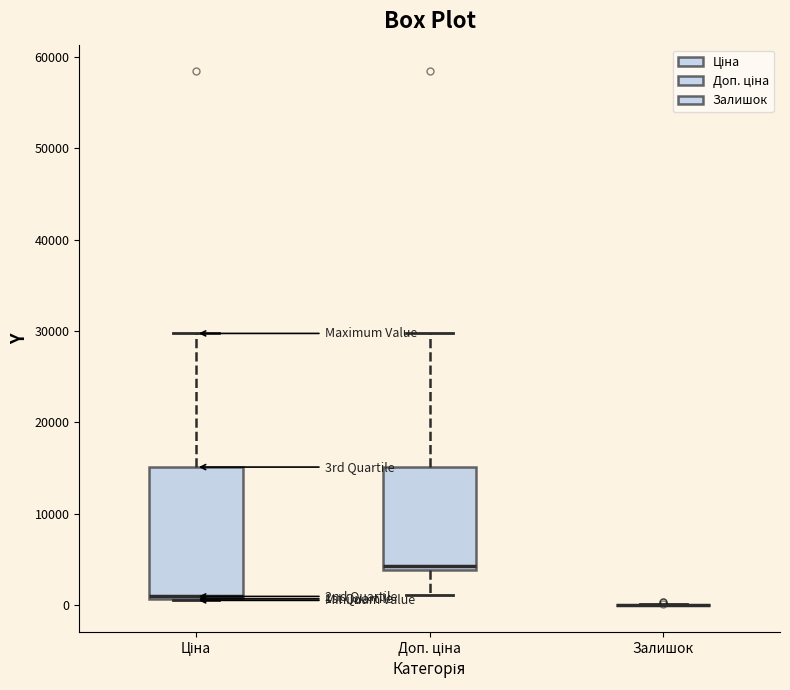

Reading left to right, transcribe this box plot: for each box, give where its median line is, the range the box spans, and where its two whiskers end, as read against the y-axis. The values are not printed on the chart, so give them approximately, as read against the axis.

Ціна: median 1000, box 1000 to 15000, whiskers 1000 to 30000
Доп. ціна: median 4000 (just above the box's lower edge), box 4000 to 15000, whiskers 1000 to 30000
Залишок: box collapsed to a line at 0, whiskers 0 to 0